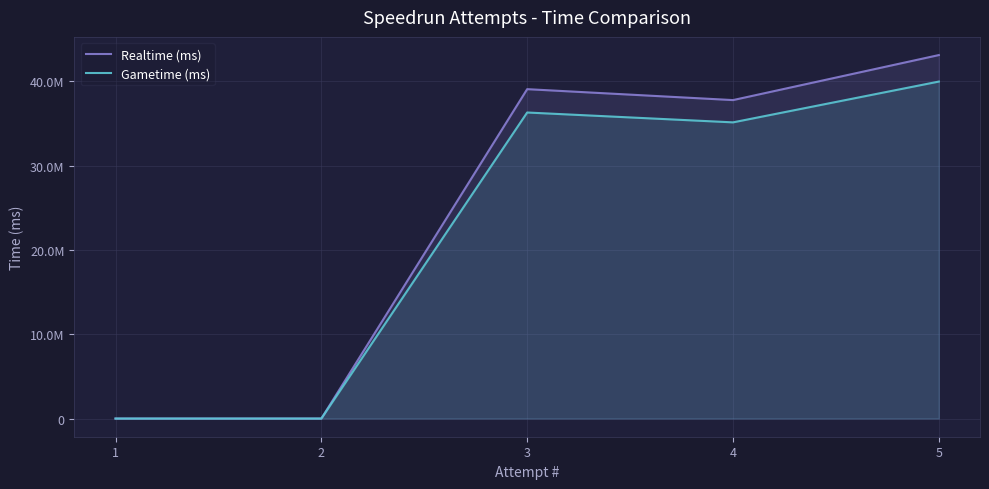

True or false: Realtime (ms) has a value of 49988180 at 4.

False